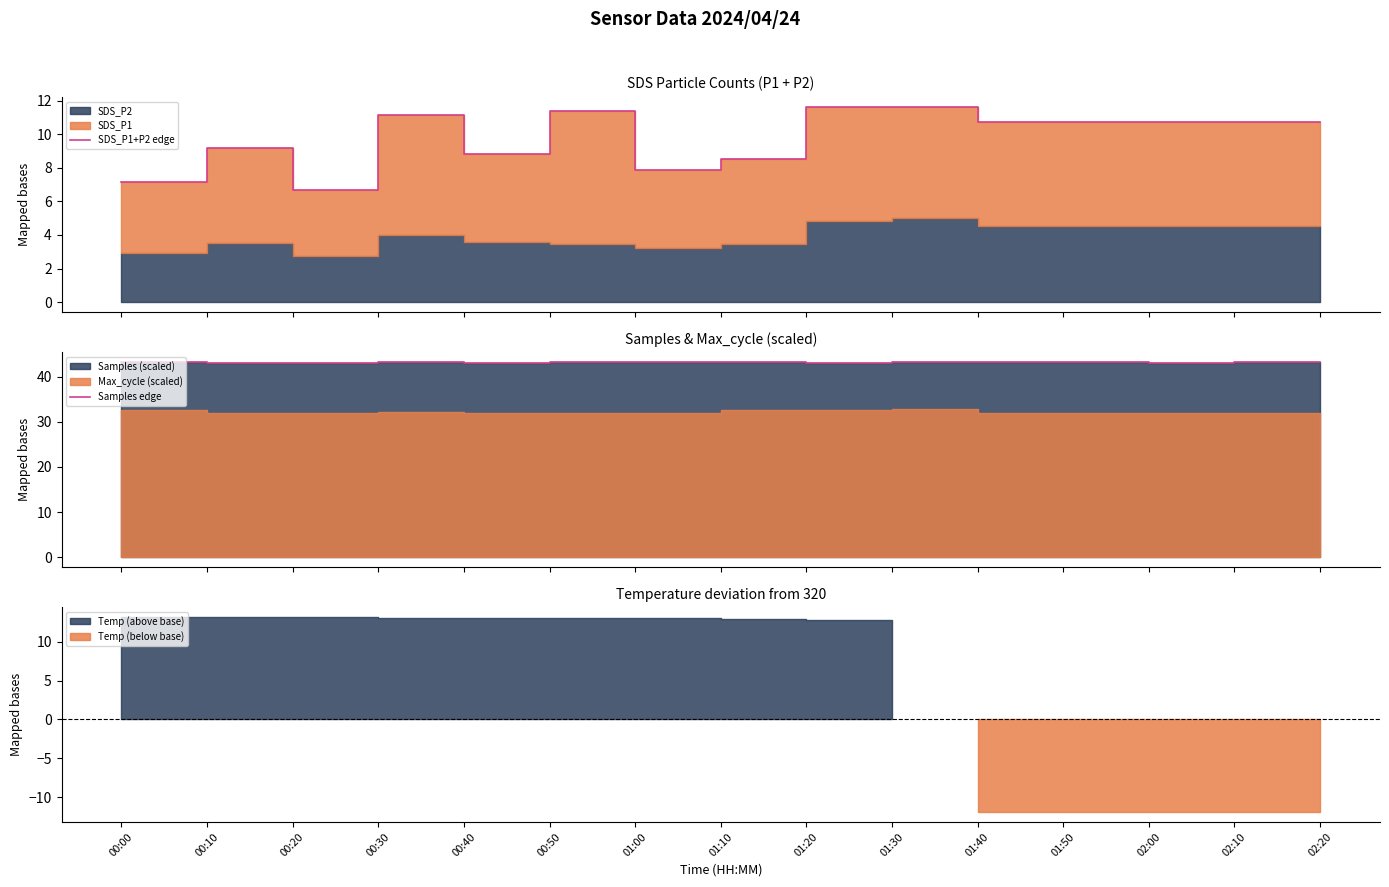

Reading left to right, extract all data points from this chart.

SDS_P1+P2 edge: 00:00=7.2	00:10=9.2	00:20=6.7	00:30=11.2	00:40=8.8	00:50=11.4	01:00=7.9	01:10=8.5	01:20=11.6	01:30=11.6	01:40=10.7	01:50=10.7	02:00=10.7	02:10=10.7	02:20=10.7
Samples edge: 00:00=43.3	00:10=43.1	00:20=43.1	00:30=43.2	00:40=43.1	00:50=43.2	01:00=43.3	01:10=43.4	01:20=43.1	01:30=43.2	01:40=43.3	01:50=43.2	02:00=43.1	02:10=43.2	02:20=43.3